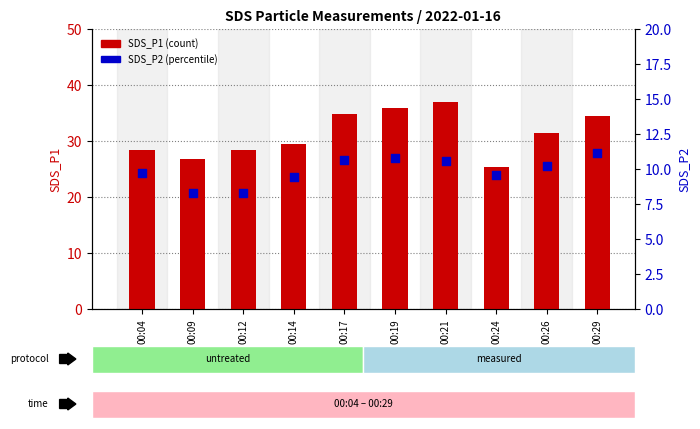

What are all the series names shown in the legend?

SDS_P1, SDS_P2